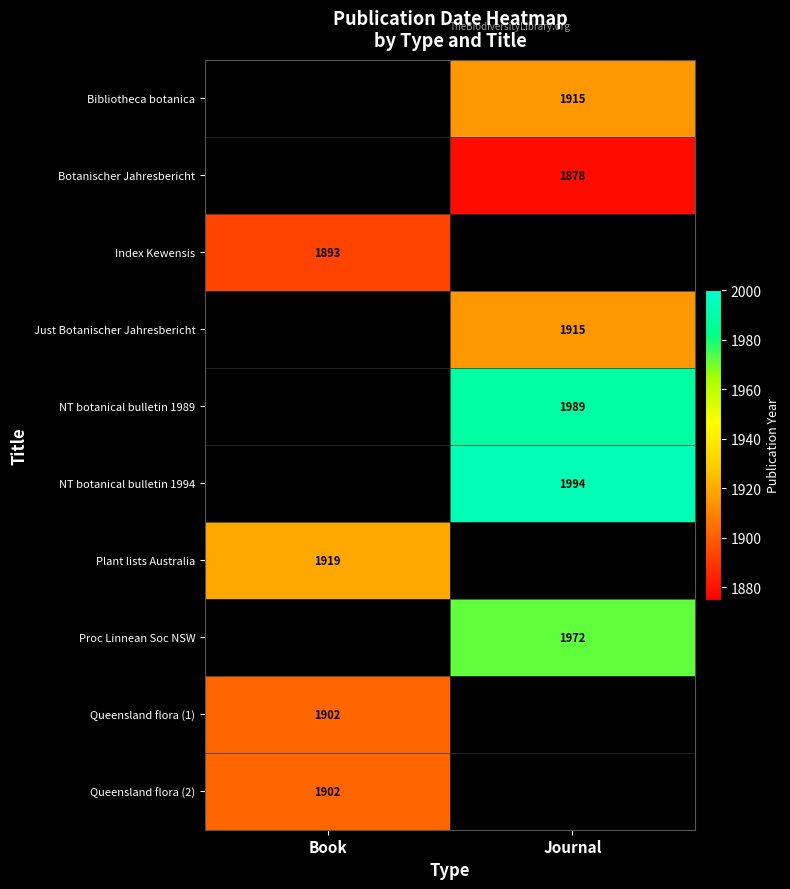

Which label corresponds to the largest value in the chart?

Journal